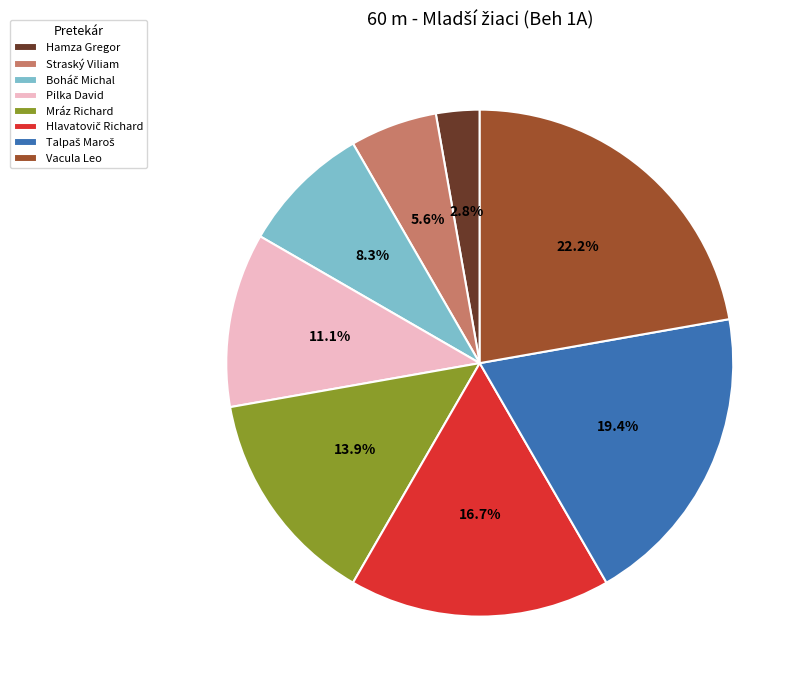

Which category has the smallest portion of the pie?

Hamza Gregor